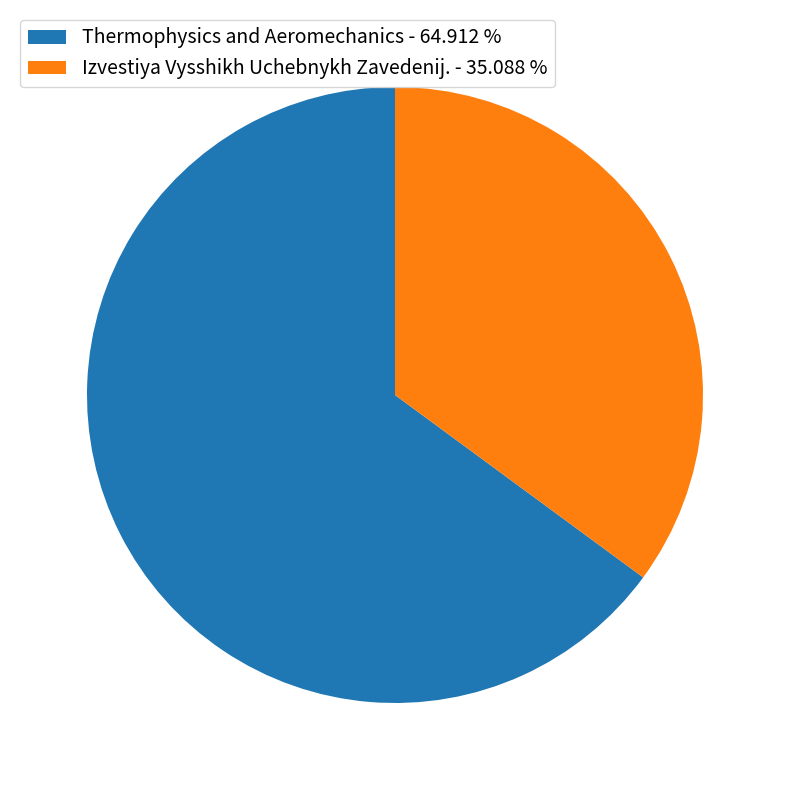

Do Izvestiya Vysshikh Uchebnykh Zavedenij. - 35.088 % and Thermophysics and Aeromechanics - 64.912 % together represent more than half of the pie?

Yes